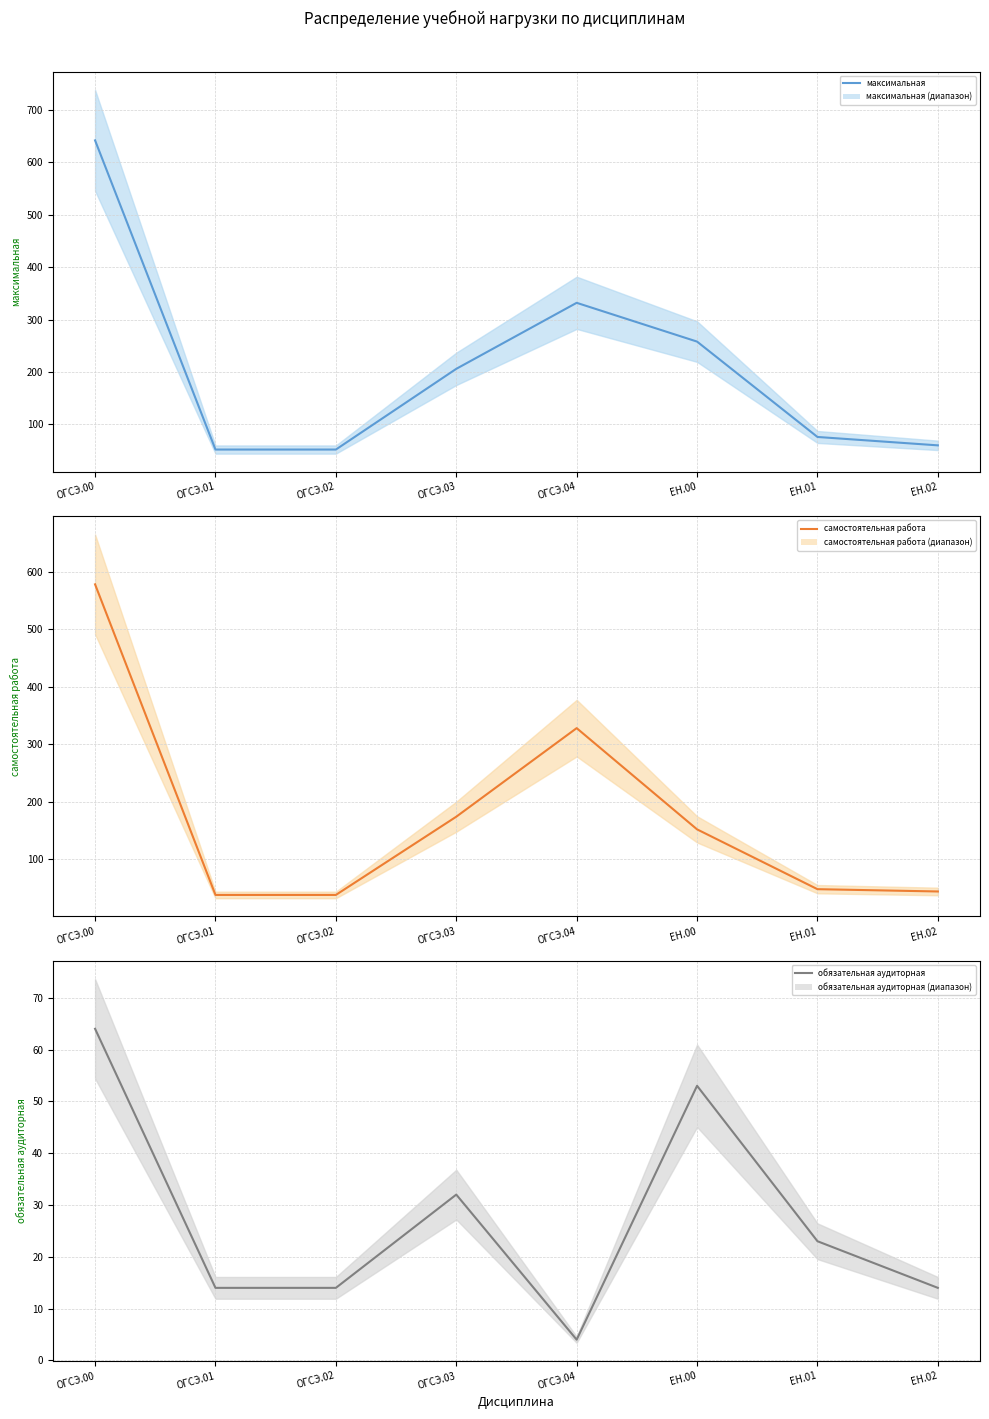

Which series has the largest total across all categories?

максимальная